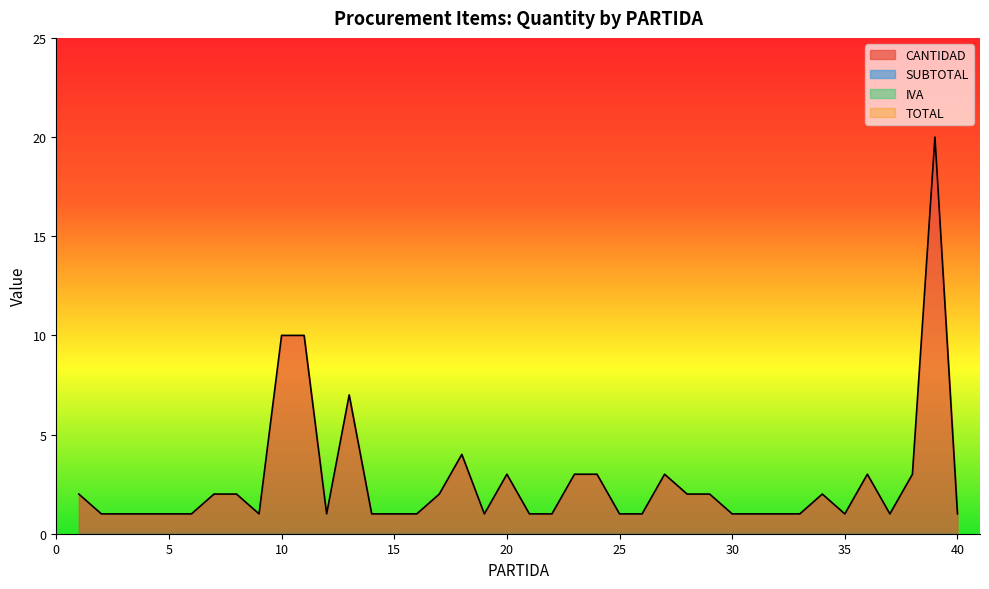

At 9, list the series in order from largest to smallest.

CANTIDAD, SUBTOTAL, IVA, TOTAL